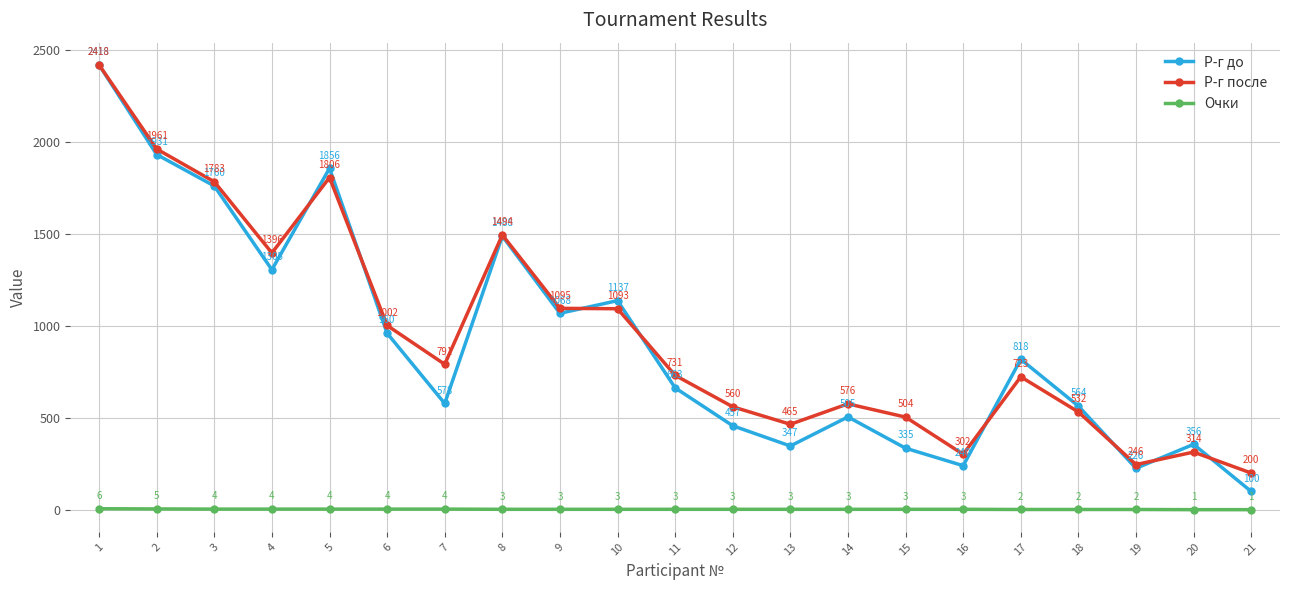

Reading left to right, what are all the values shown in this chart?

Р-г до: 2418	1931	1760	1305	1856	960	578	1488	1068	1137	663	457	347	505	335	240	818	564	226	356	100
Р-г после: 2418	1961	1783	1396	1806	1002	791	1494	1095	1093	731	560	465	576	504	302	723	532	246	314	200
Очки: 6	5	4	4	4	4	4	3	3	3	3	3	3	3	3	3	2	2	2	1	1